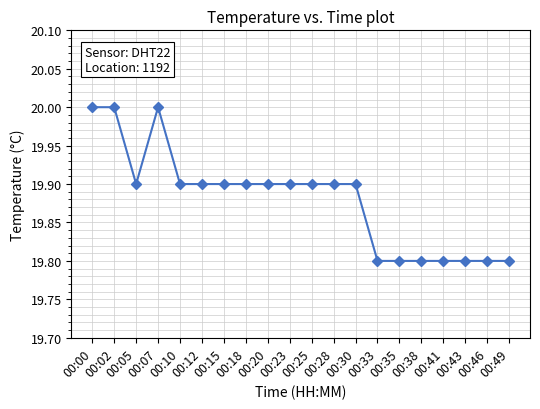

What is the difference between the maximum and second lowest values?

0.2